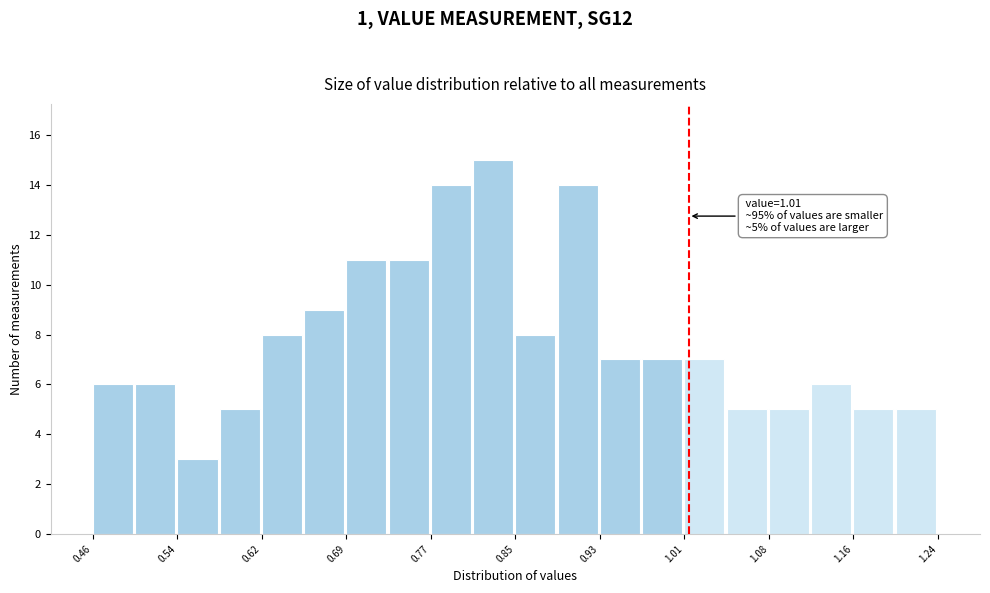

Around what value on the x-axis is the tallest bar? Give the approximate position of its centre, as read against the axis.

0.83